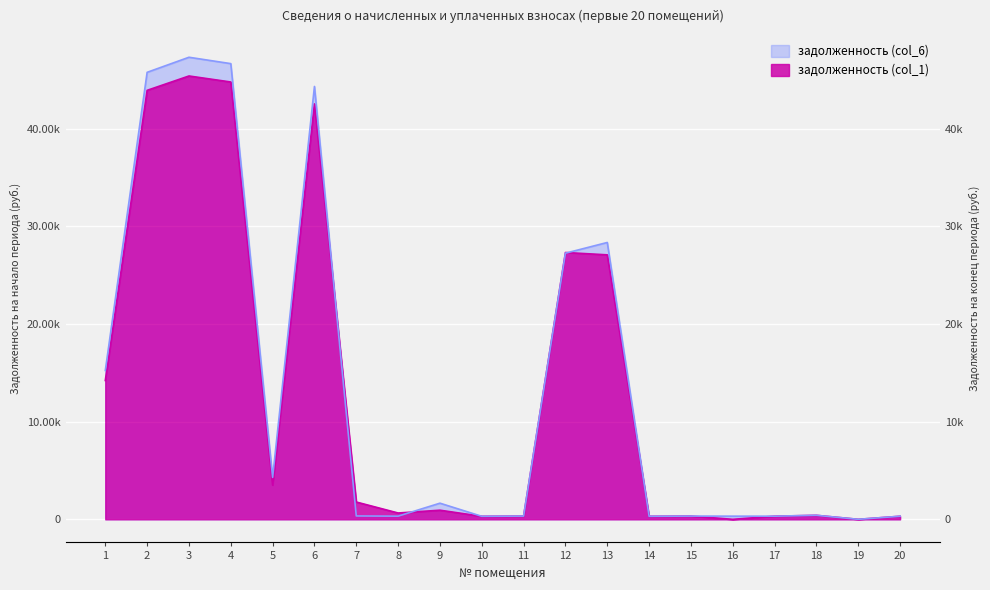

Does the chart display data point markers on the line(s)?

No